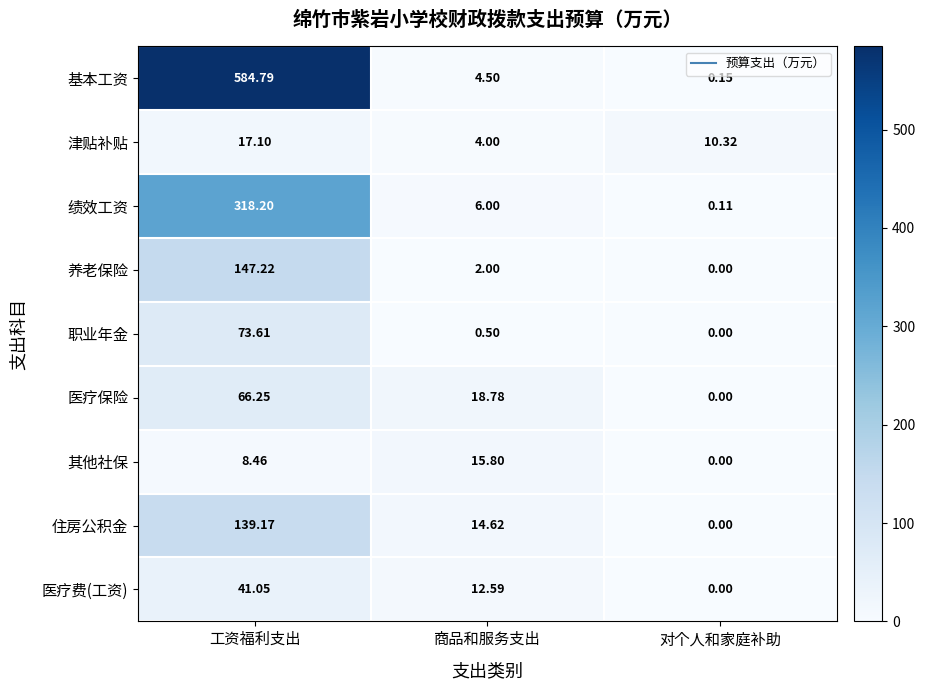

At how many categories does at least one series exceed 370?

1